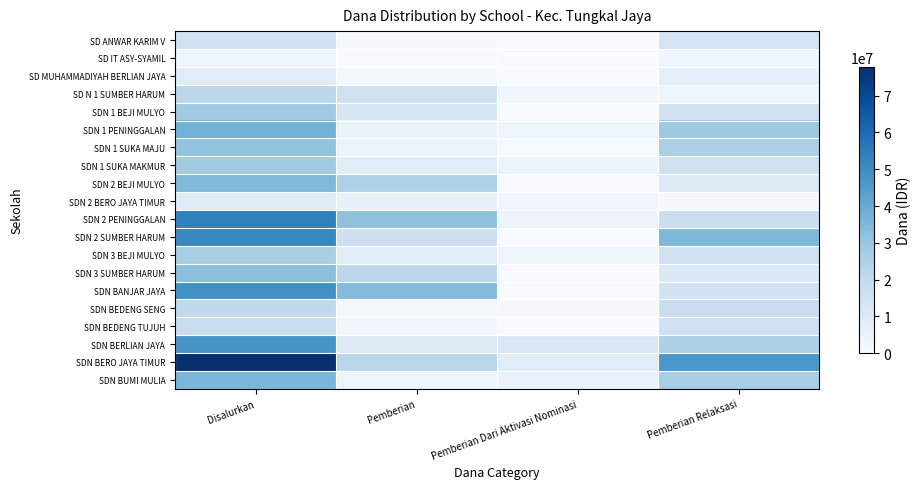

Reading left to right, transcribe all the data shown in this chart.

SD ANWAR KARIM V: Disalurkan=14625000	Pemberian=900000	Pemberian Dari Aktivasi Nominasi=0	Pemberian Relaksasi=13725000
SD IT ASY-SYAMIL: Disalurkan=3600000	Pemberian=0	Pemberian Dari Aktivasi Nominasi=0	Pemberian Relaksasi=3600000
SD MUHAMMADIYAH BERLIAN JAYA: Disalurkan=9000000	Pemberian=1800000	Pemberian Dari Aktivasi Nominasi=0	Pemberian Relaksasi=7200000
SD N 1 SUMBER HARUM: Disalurkan=21825000	Pemberian=15300000	Pemberian Dari Aktivasi Nominasi=2925000	Pemberian Relaksasi=3600000
SDN 1 BEJI MULYO: Disalurkan=28350000	Pemberian=13050000	Pemberian Dari Aktivasi Nominasi=0	Pemberian Relaksasi=15300000
SDN 1 PENINGGALAN: Disalurkan=37125000	Pemberian=4950000	Pemberian Dari Aktivasi Nominasi=3150000	Pemberian Relaksasi=29025000
SDN 1 SUKA MAJU: Disalurkan=31275000	Pemberian=4725000	Pemberian Dari Aktivasi Nominasi=450000	Pemberian Relaksasi=26100000
SDN 1 SUKA MAKMUR: Disalurkan=28125000	Pemberian=8775000	Pemberian Dari Aktivasi Nominasi=4050000	Pemberian Relaksasi=15300000
SDN 2 BEJI MULYO: Disalurkan=34875000	Pemberian=24975000	Pemberian Dari Aktivasi Nominasi=450000	Pemberian Relaksasi=9450000
SDN 2 BERO JAYA TIMUR: Disalurkan=9225000	Pemberian=5625000	Pemberian Dari Aktivasi Nominasi=2700000	Pemberian Relaksasi=900000
SDN 2 PENINGGALAN: Disalurkan=53775000	Pemberian=32175000	Pemberian Dari Aktivasi Nominasi=4500000	Pemberian Relaksasi=17100000
SDN 2 SUMBER HARUM: Disalurkan=51975000	Pemberian=16425000	Pemberian Dari Aktivasi Nominasi=0	Pemberian Relaksasi=35550000
SDN 3 BEJI MULYO: Disalurkan=26550000	Pemberian=8550000	Pemberian Dari Aktivasi Nominasi=3150000	Pemberian Relaksasi=14850000
SDN 3 SUMBER HARUM: Disalurkan=32625000	Pemberian=21825000	Pemberian Dari Aktivasi Nominasi=0	Pemberian Relaksasi=10800000
SDN BANJAR JAYA: Disalurkan=48825000	Pemberian=33975000	Pemberian Dari Aktivasi Nominasi=0	Pemberian Relaksasi=14850000
SDN BEDENG SENG: Disalurkan=20475000	Pemberian=1800000	Pemberian Dari Aktivasi Nominasi=900000	Pemberian Relaksasi=17775000
SDN BEDENG TUJUH: Disalurkan=18225000	Pemberian=2700000	Pemberian Dari Aktivasi Nominasi=0	Pemberian Relaksasi=15525000
SDN BERLIAN JAYA: Disalurkan=47250000	Pemberian=10125000	Pemberian Dari Aktivasi Nominasi=11700000	Pemberian Relaksasi=25425000
SDN BERO JAYA TIMUR: Disalurkan=77850000	Pemberian=22050000	Pemberian Dari Aktivasi Nominasi=9000000	Pemberian Relaksasi=46800000
SDN BUMI MULIA: Disalurkan=36000000	Pemberian=3825000	Pemberian Dari Aktivasi Nominasi=5400000	Pemberian Relaksasi=26775000